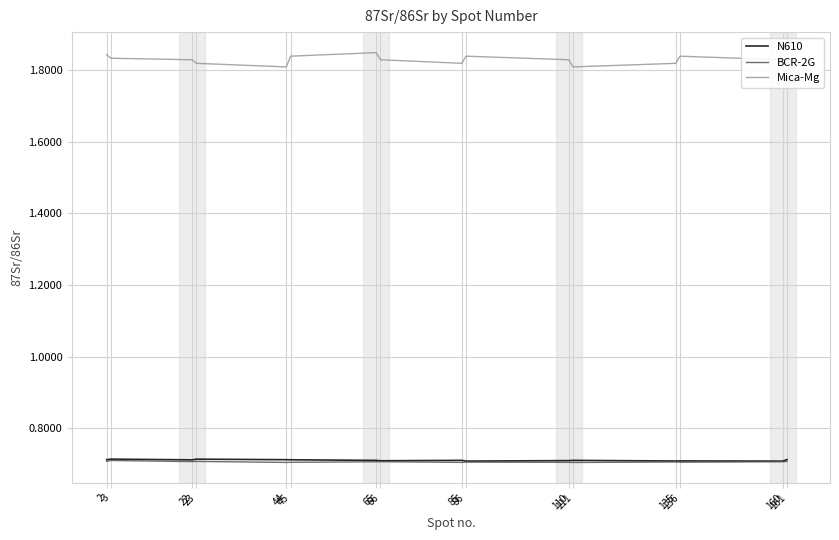

True or false: Mica-Mg and N610 intersect in this chart.

False